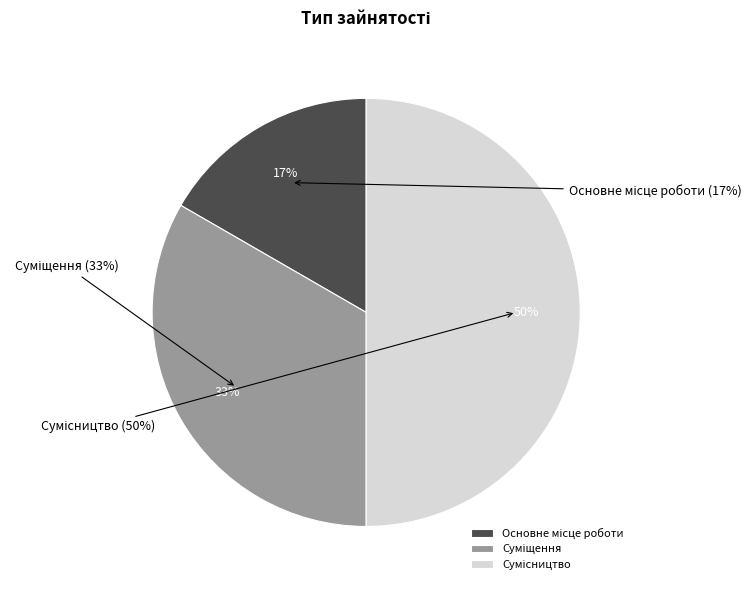

Rank the categories by value from lowest to highest.

Основне місце роботи, Суміщення, Сумісництво